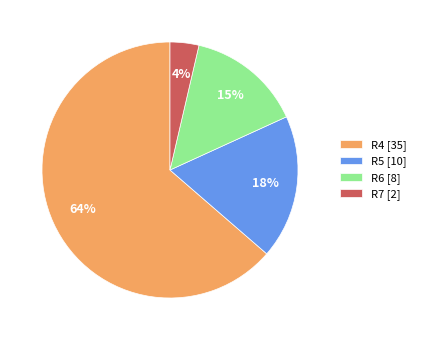

Is there any slice that represents more than half of the pie?

Yes